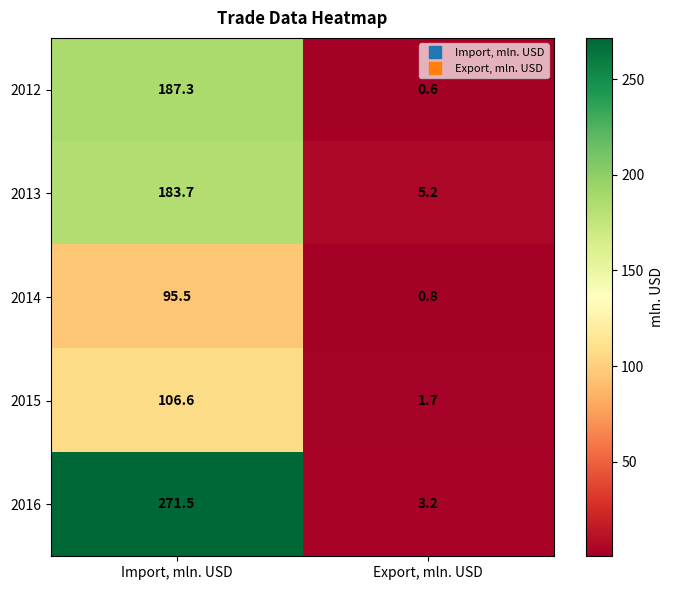

What is the total value across all series at Export, mln. USD?

11.5